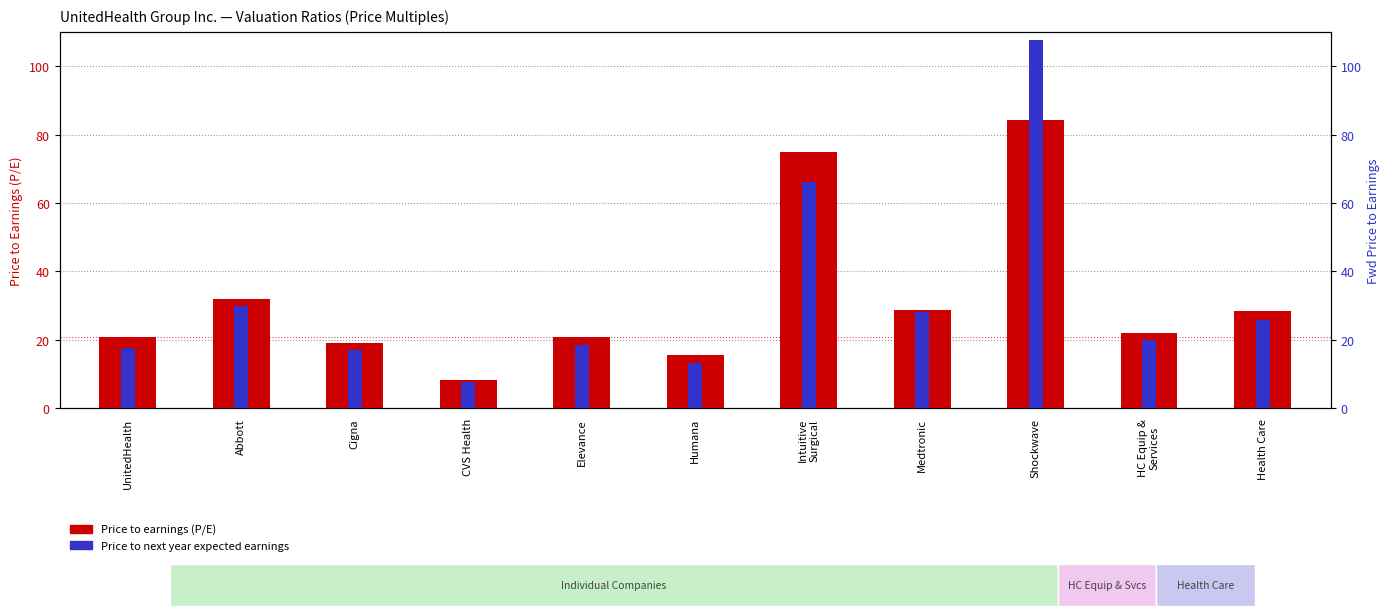

What is the minimum value for Price to next year expected earnings?

7.8